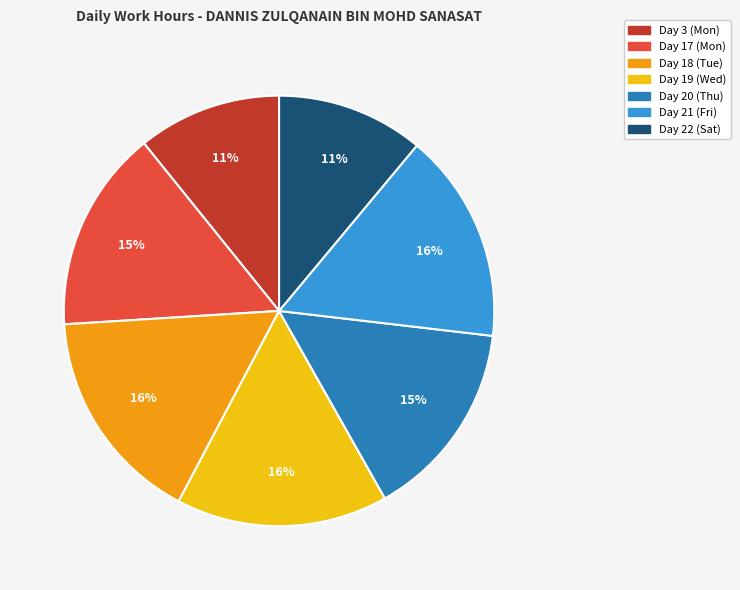

What is the ratio of the value at Day 17 (Mon) to the value at Day 20 (Thu)?

1.0